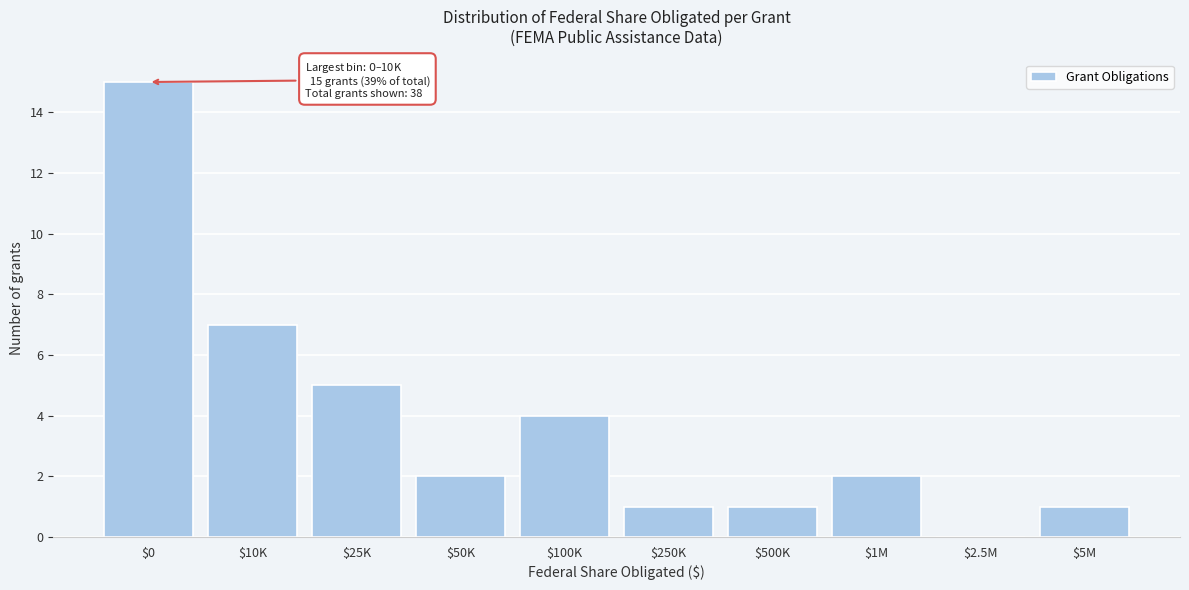

The chart shows a value of 0 at $250K. True or false?

False